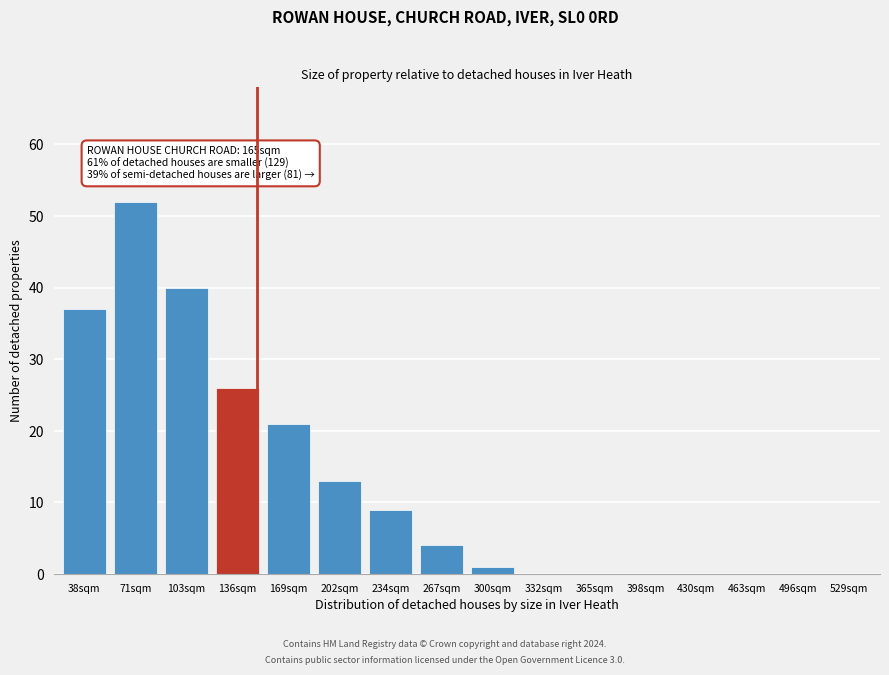

Reading right to left, list all the values displayed in this chart.

529sqm=0	496sqm=0	463sqm=0	430sqm=0	398sqm=0	365sqm=0	332sqm=0	300sqm=1	267sqm=4	234sqm=9	202sqm=13	169sqm=21	136sqm=26	103sqm=40	71sqm=52	38sqm=37